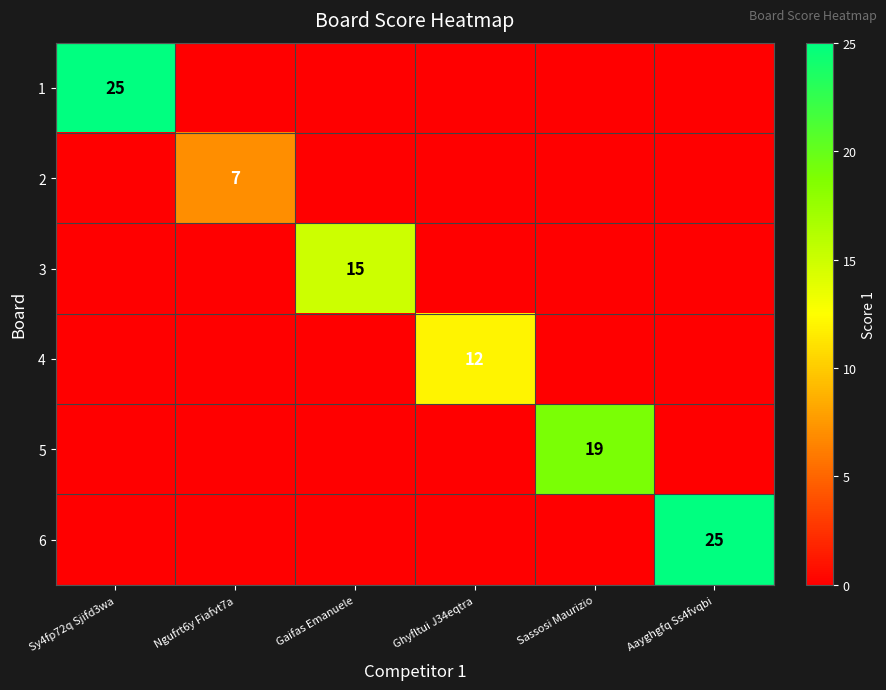

True or false: 6 has a value of 25 at Aayghgfq Ss4fvqbi.

True